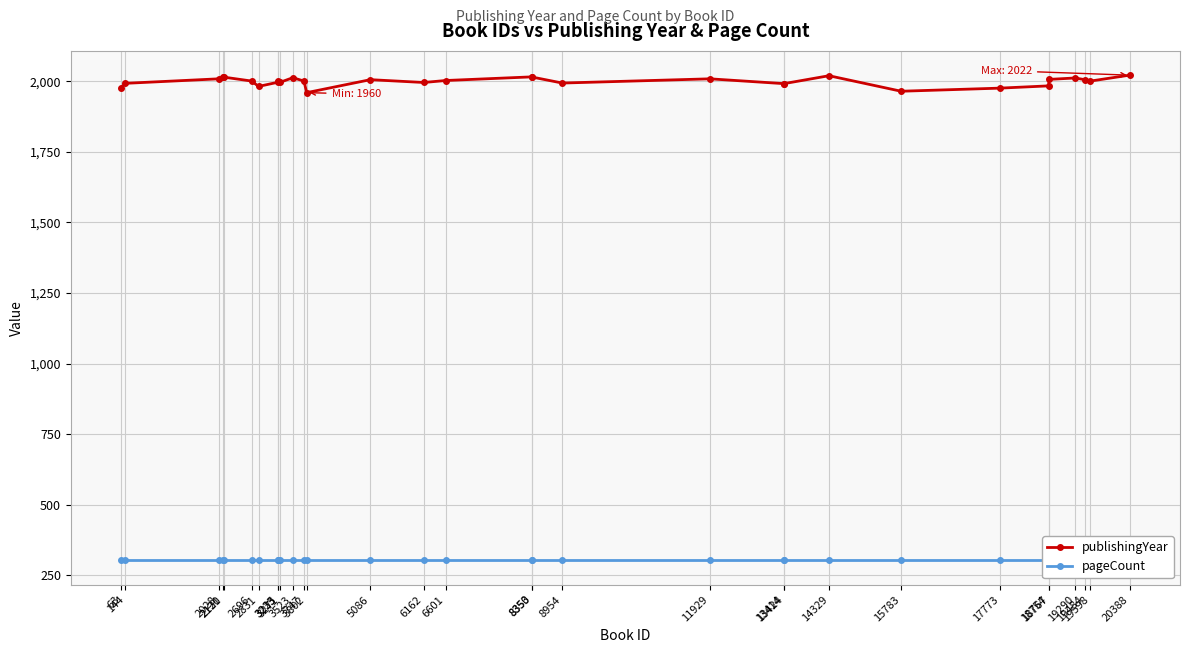

Reading left to right, what are all the values shown in this chart?

publishingYear: 63=1978	144=1993	2028=2009	2120=2015	2131=2015	2696=2001	2831=1982	3225=1997	3233=2000	3271=1997	3523=2013	3747=2001	3802=1960	5086=2006	6162=1996	6601=2003	8350=2016	8353=2015	8954=1994	11929=2009	13414=1992	13424=1992	14329=2020	15783=1965	17773=1976	18754=1984	18767=2007	19290=2012	19484=2006	19598=2001	20388=2022
pageCount: 63=302	144=302	2028=302	2120=302	2131=302	2696=302	2831=302	3225=302	3233=302	3271=302	3523=302	3747=302	3802=302	5086=302	6162=302	6601=302	8350=302	8353=302	8954=302	11929=302	13414=302	13424=302	14329=302	15783=302	17773=302	18754=302	18767=302	19290=302	19484=302	19598=302	20388=302